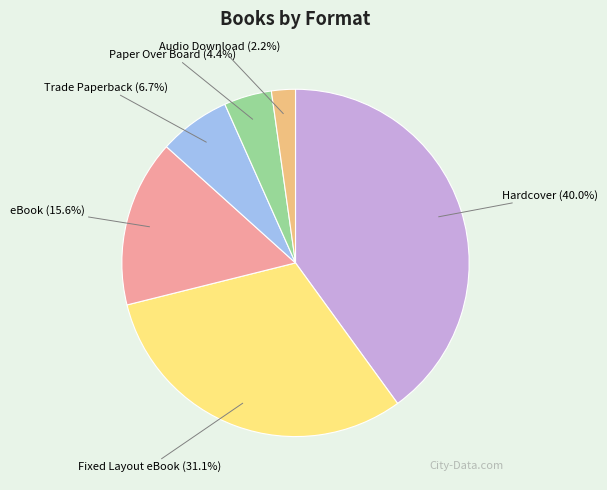

Is there a majority slice in this chart?

No